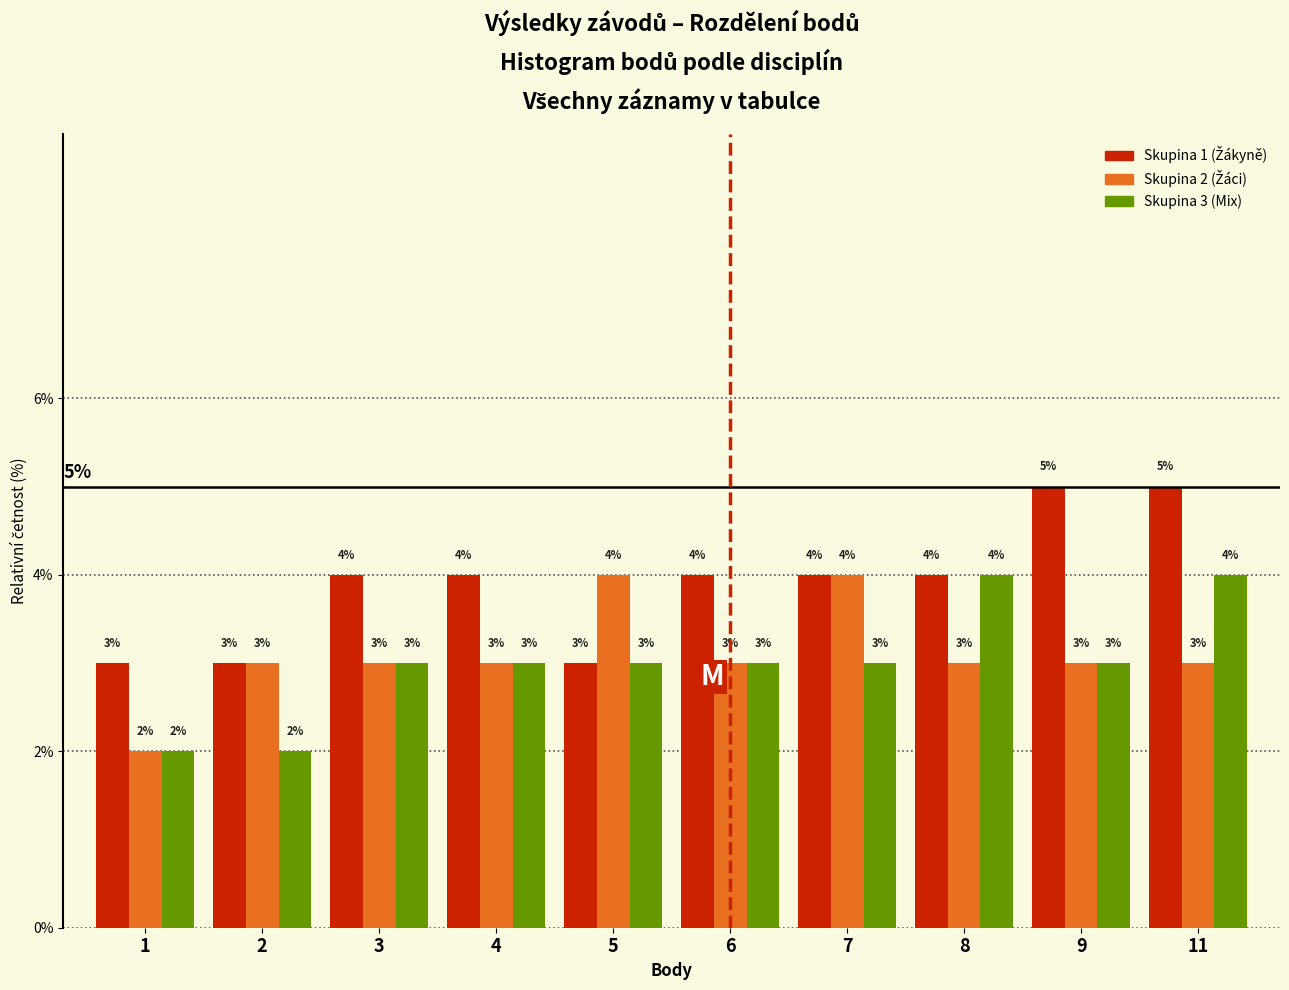

What is the maximum value shown in the chart?

5